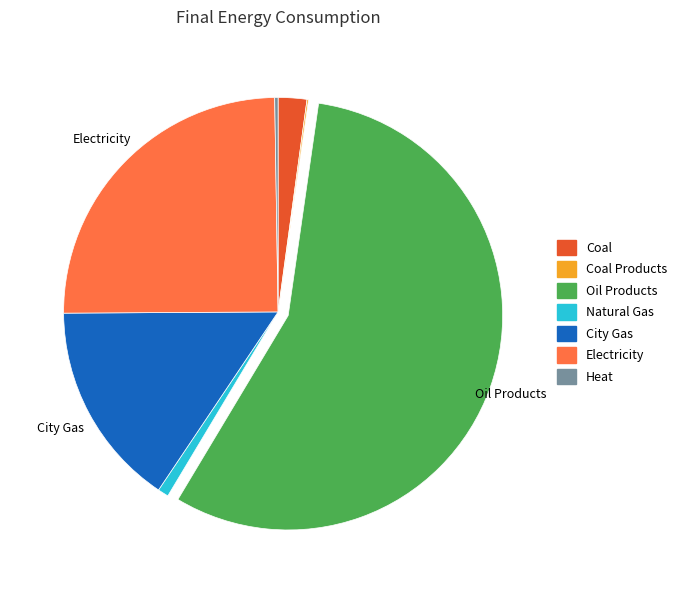

Does any single category account for the majority?

Yes